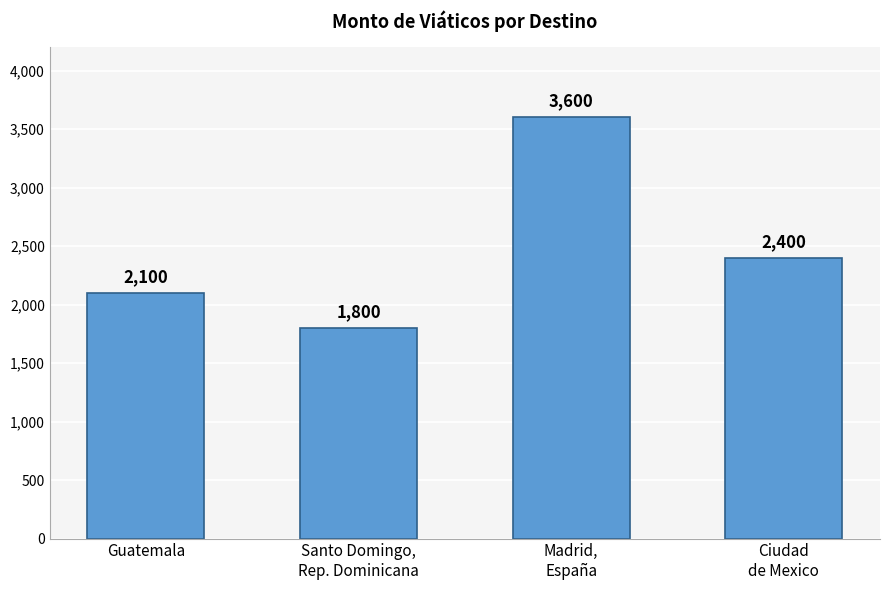

What position from the left is Ciudad
de Mexico?

4